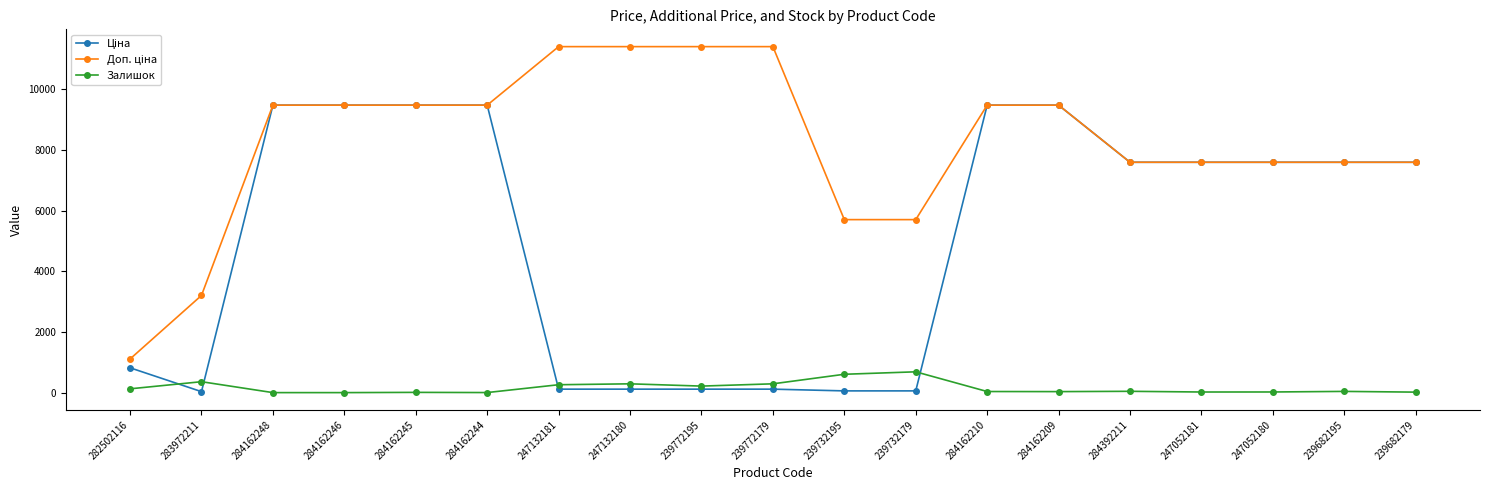

At how many categories does at least one series exceed 10202?

4